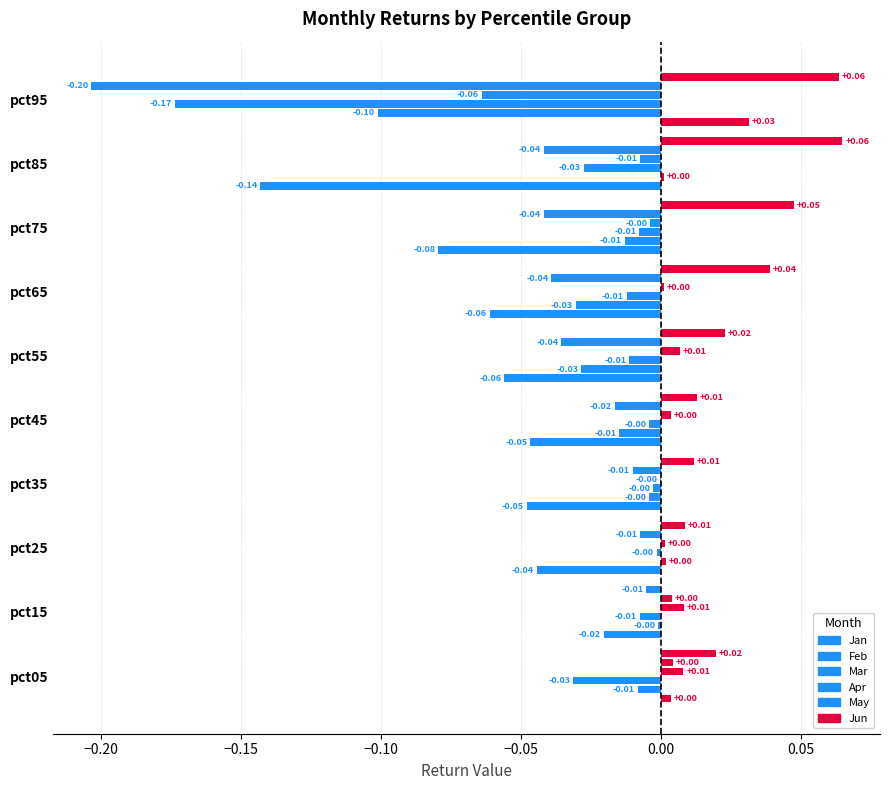

What is the difference between the maximum and minimum values in the Jan series?

0.2